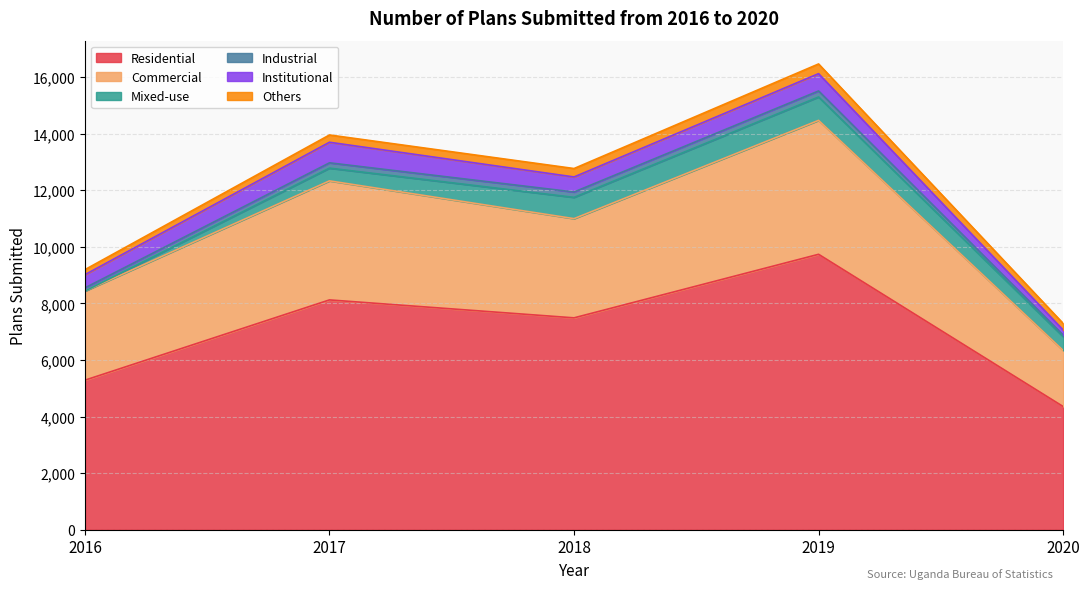

What value does the Residential series have at 2018, to the nearest 10?

7490